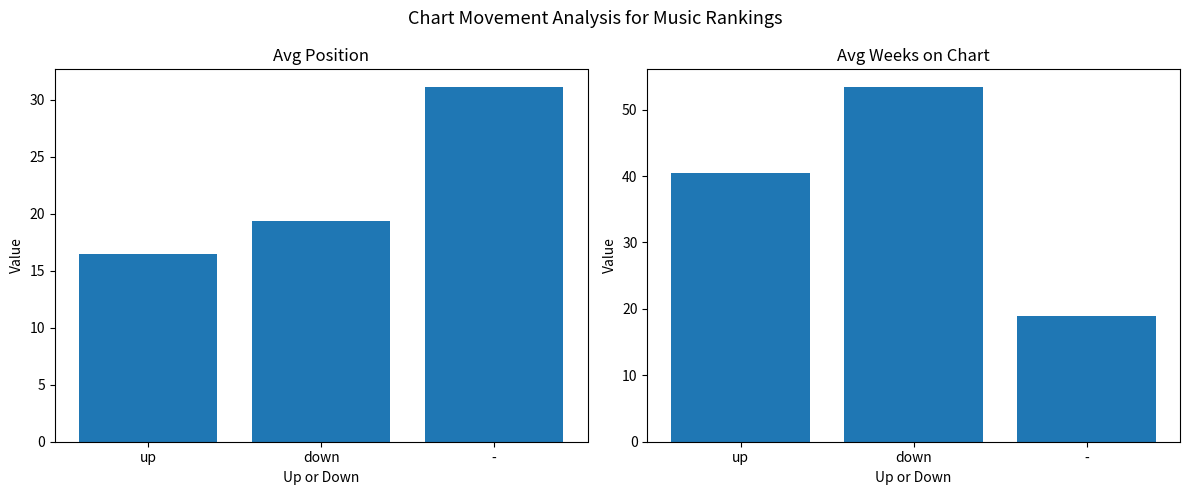

Rank the series by their average value, from lowest to highest.

Avg Position, Avg Weeks on Chart